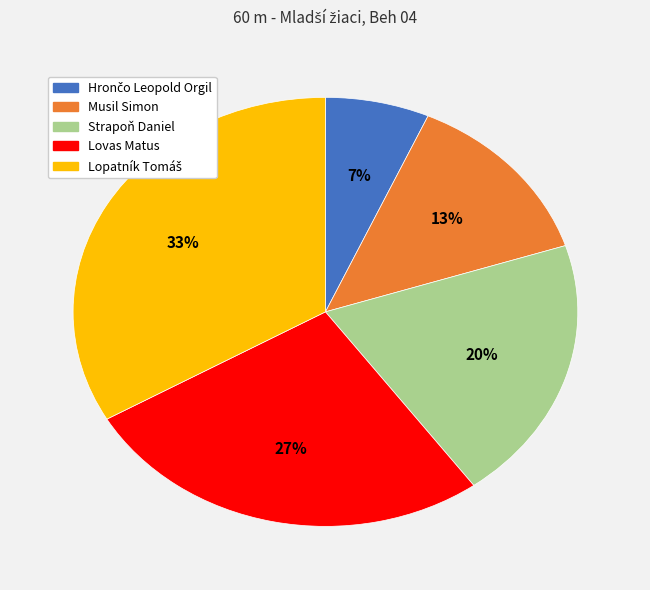

To the nearest percent, what is the average slice percentage?

20%